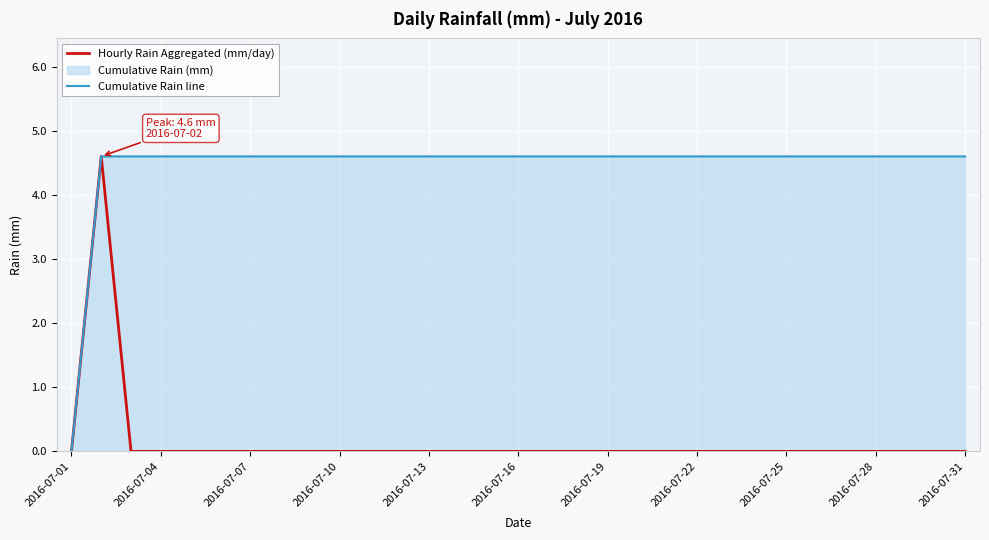

How many lines are shown in the chart?

2